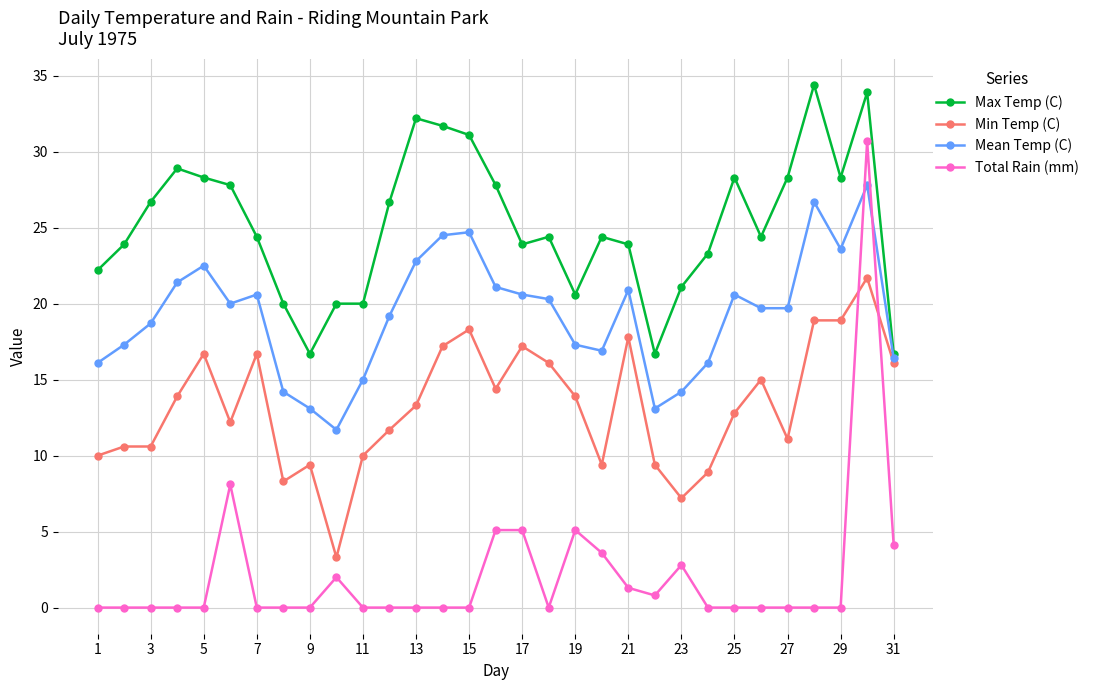

Which series ends up on top after the final intersection of Total Rain (mm) and Min Temp (C)?

Min Temp (C)